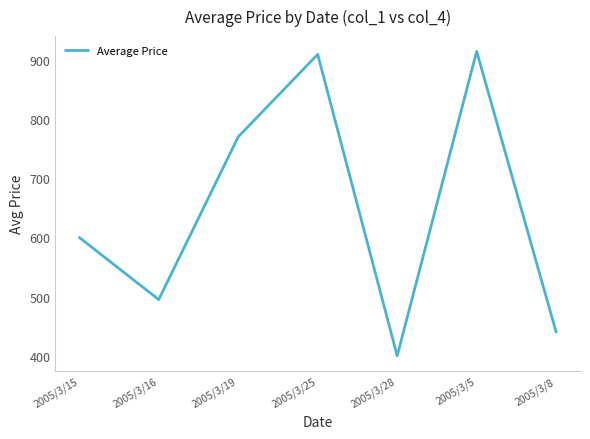

Where is the data nearest to the value 657?

2005/3/15